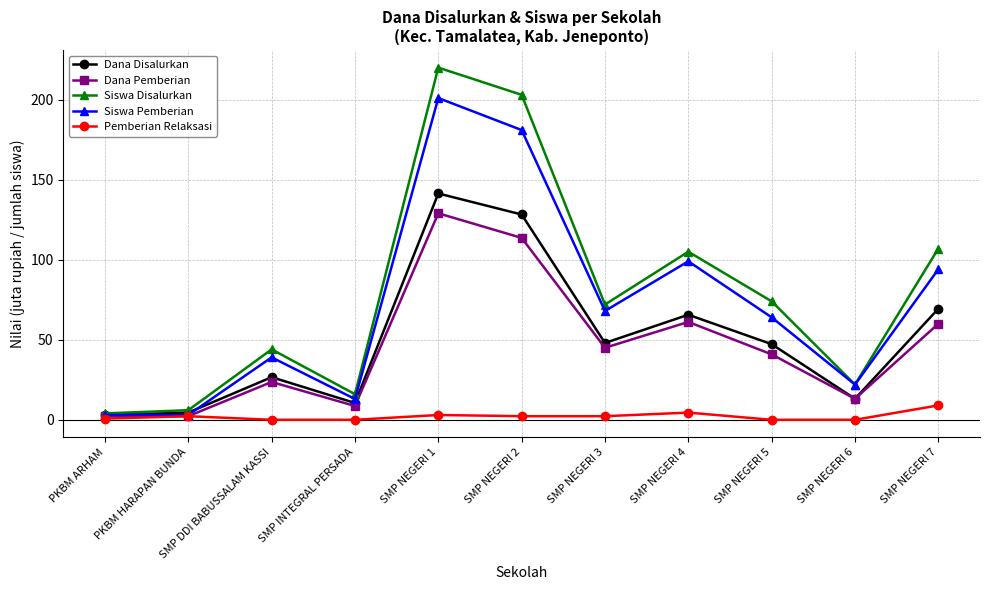

Which series has the largest total across all categories?

Siswa Disalurkan